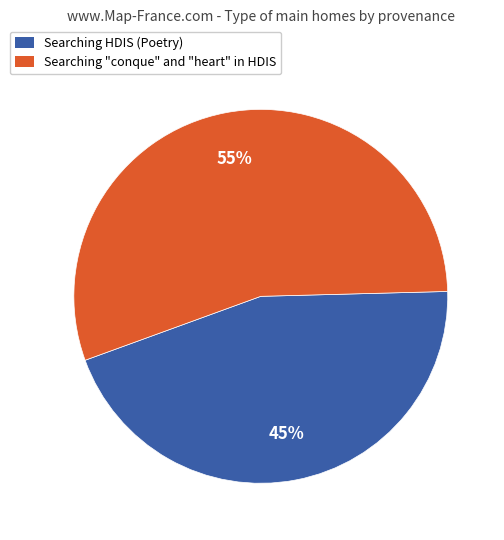

The Searching HDIS (Poetry) slice represents 45% of the pie. True or false?

True